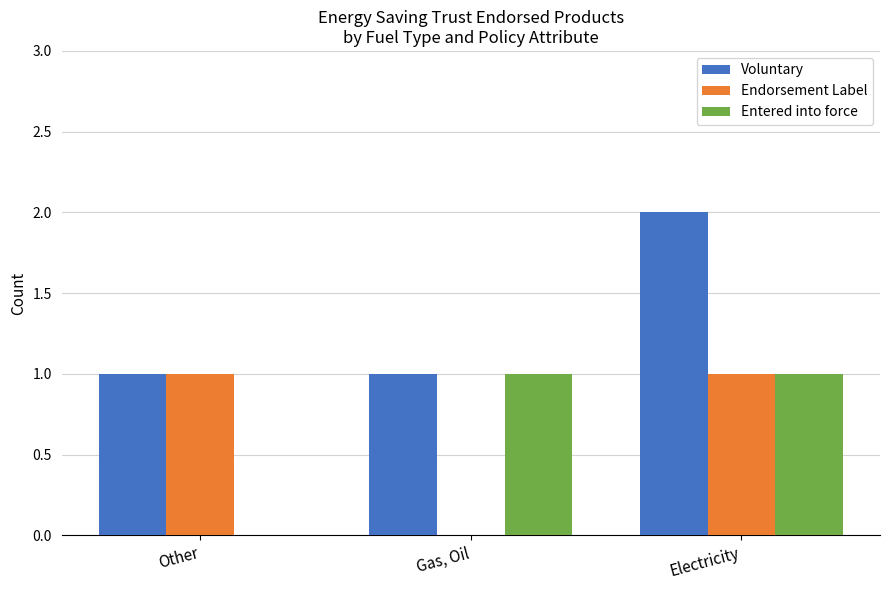

At which category is the sum across all series the highest?

Electricity